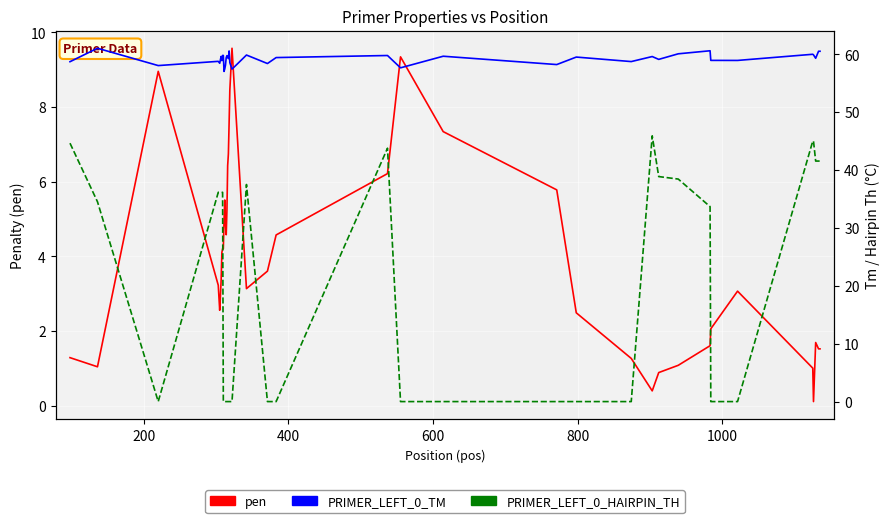

Count the number of categories in the chart.

40